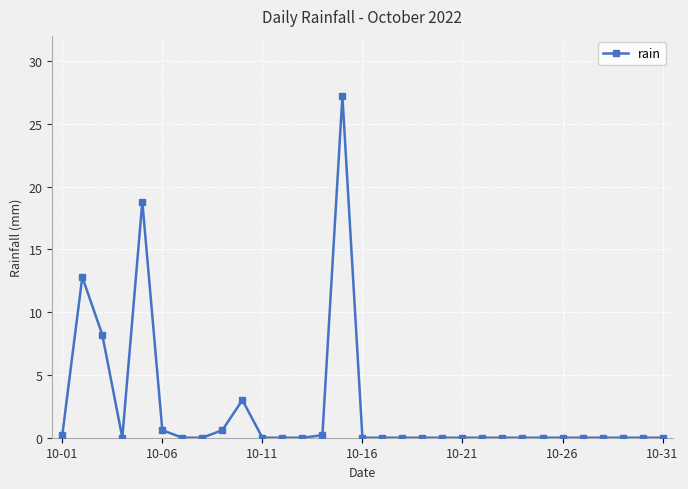

What is the maximum value shown in the chart?

27.2